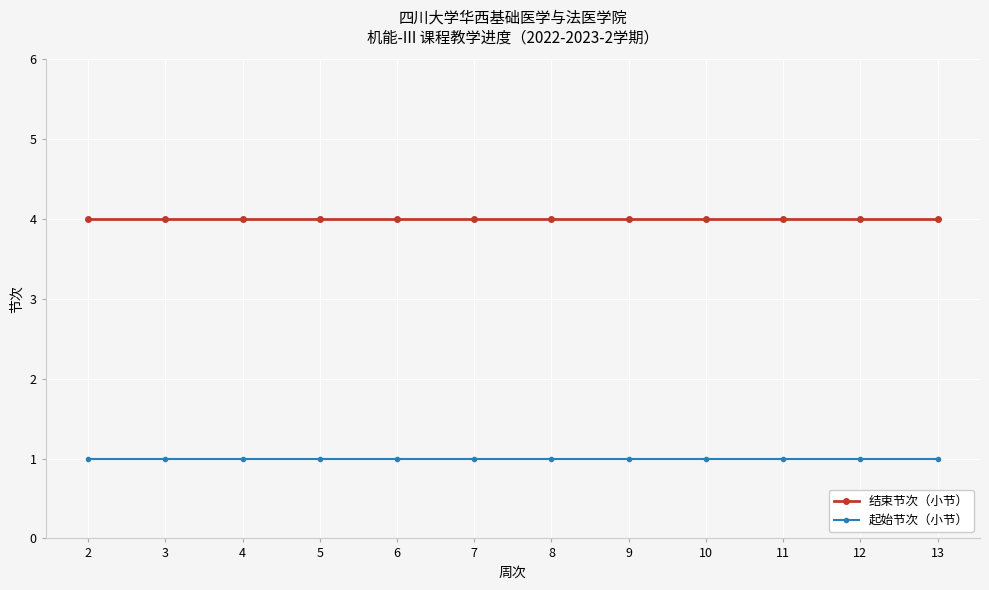

What is the spread (max minus min) of values at 2?

3